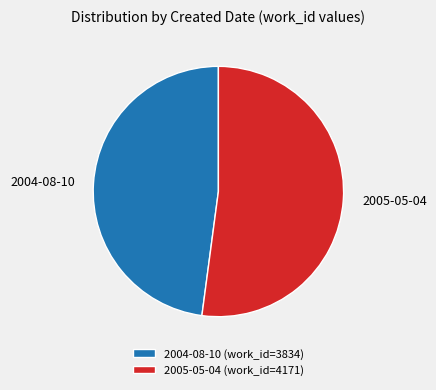

Which category has the smallest portion of the pie?

2004-08-10